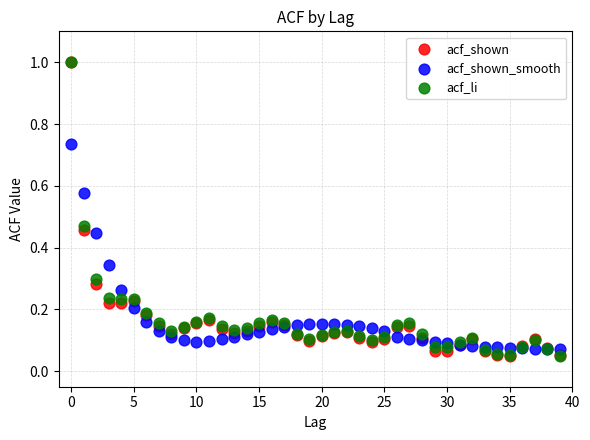

What are all the series names shown in the legend?

acf_shown, acf_shown_smooth, acf_li